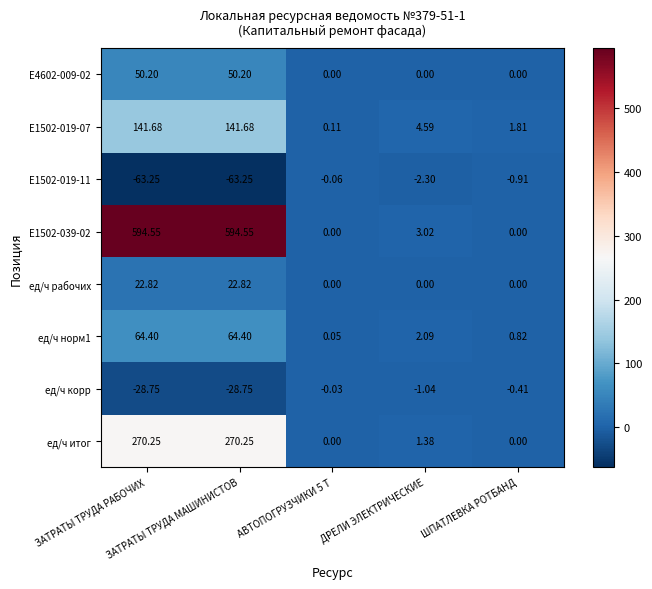

Reading right to left, what are all the values shown in this chart?

Е4602-009-02: ШПАТЛЕВКА РОТБАНД=0.0	ДРЕЛИ ЭЛЕКТРИЧЕСКИЕ=0.0	АВТОПОГРУЗЧИКИ 5 Т=0.0	ЗАТРАТЫ ТРУДА МАШИНИСТОВ=50.2	ЗАТРАТЫ ТРУДА РАБОЧИХ=50.2
Е1502-019-07: ШПАТЛЕВКА РОТБАНД=1.8	ДРЕЛИ ЭЛЕКТРИЧЕСКИЕ=4.6	АВТОПОГРУЗЧИКИ 5 Т=0.1	ЗАТРАТЫ ТРУДА МАШИНИСТОВ=141.7	ЗАТРАТЫ ТРУДА РАБОЧИХ=141.7
Е1502-019-11: ШПАТЛЕВКА РОТБАНД=-0.9	ДРЕЛИ ЭЛЕКТРИЧЕСКИЕ=-2.3	АВТОПОГРУЗЧИКИ 5 Т=-0.1	ЗАТРАТЫ ТРУДА МАШИНИСТОВ=-63.2	ЗАТРАТЫ ТРУДА РАБОЧИХ=-63.2
Е1502-039-02: ШПАТЛЕВКА РОТБАНД=0.0	ДРЕЛИ ЭЛЕКТРИЧЕСКИЕ=3.0	АВТОПОГРУЗЧИКИ 5 Т=0.0	ЗАТРАТЫ ТРУДА МАШИНИСТОВ=594.5	ЗАТРАТЫ ТРУДА РАБОЧИХ=594.5
ед/ч рабочих: ШПАТЛЕВКА РОТБАНД=0.0	ДРЕЛИ ЭЛЕКТРИЧЕСКИЕ=0.0	АВТОПОГРУЗЧИКИ 5 Т=0.0	ЗАТРАТЫ ТРУДА МАШИНИСТОВ=22.8	ЗАТРАТЫ ТРУДА РАБОЧИХ=22.8
ед/ч норм1: ШПАТЛЕВКА РОТБАНД=0.8	ДРЕЛИ ЭЛЕКТРИЧЕСКИЕ=2.1	АВТОПОГРУЗЧИКИ 5 Т=0.1	ЗАТРАТЫ ТРУДА МАШИНИСТОВ=64.4	ЗАТРАТЫ ТРУДА РАБОЧИХ=64.4
ед/ч корр: ШПАТЛЕВКА РОТБАНД=-0.4	ДРЕЛИ ЭЛЕКТРИЧЕСКИЕ=-1.0	АВТОПОГРУЗЧИКИ 5 Т=-0.0	ЗАТРАТЫ ТРУДА МАШИНИСТОВ=-28.8	ЗАТРАТЫ ТРУДА РАБОЧИХ=-28.8
ед/ч итог: ШПАТЛЕВКА РОТБАНД=0.0	ДРЕЛИ ЭЛЕКТРИЧЕСКИЕ=1.4	АВТОПОГРУЗЧИКИ 5 Т=0.0	ЗАТРАТЫ ТРУДА МАШИНИСТОВ=270.2	ЗАТРАТЫ ТРУДА РАБОЧИХ=270.2